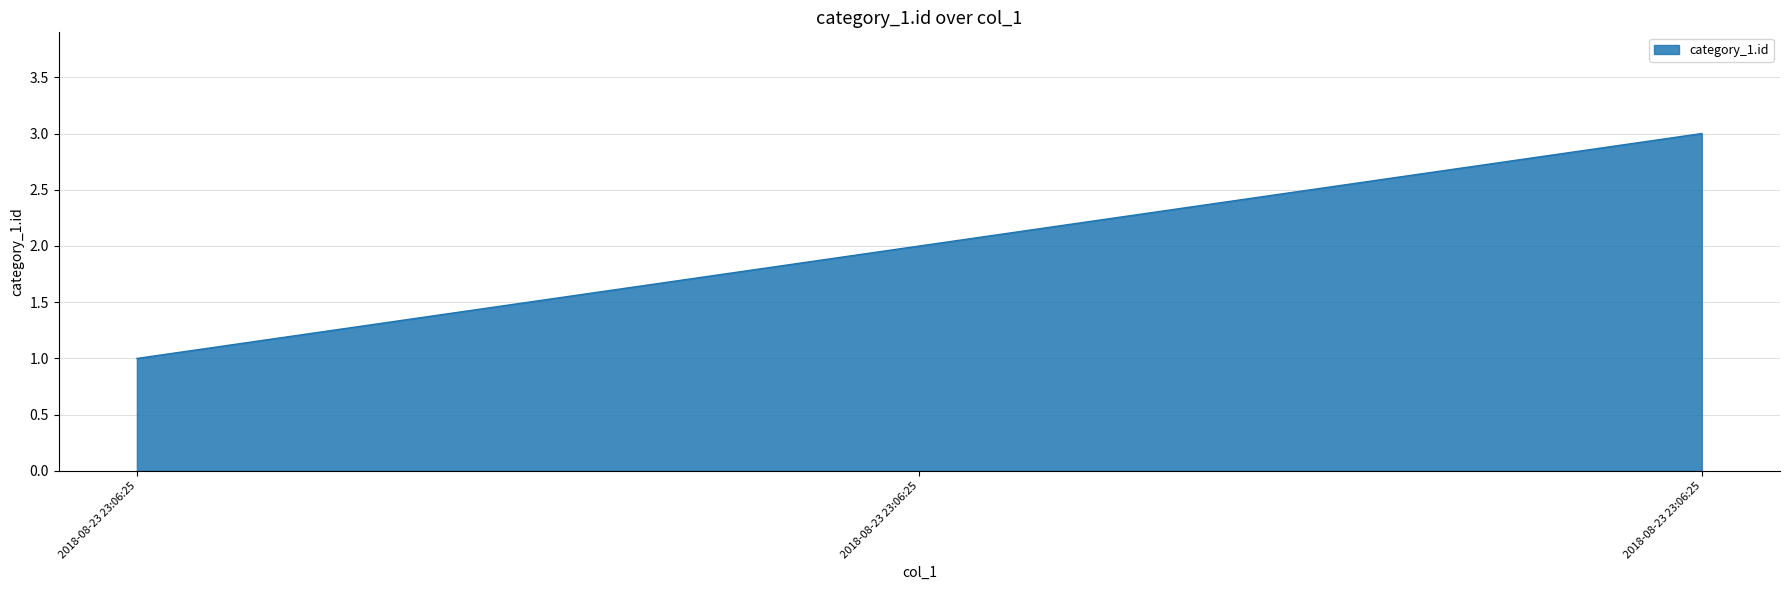

Between 2018-08-23 23:06:25 and 2018-08-23 23:06:25, which is larger?

2018-08-23 23:06:25